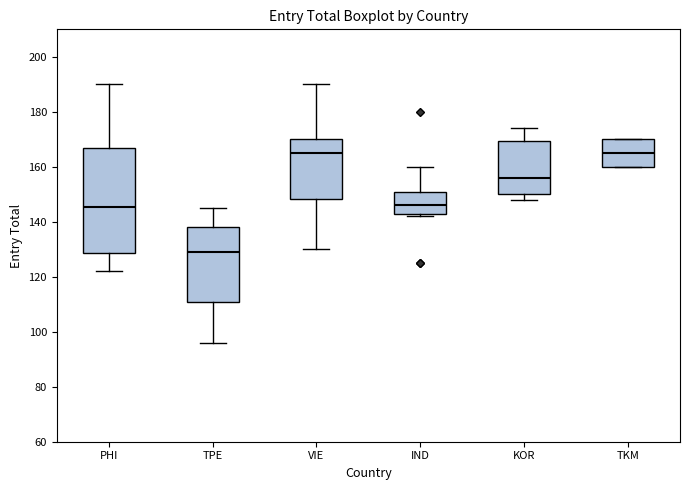

Reading left to right, transcribe this box plot: for each box, give where its median line is, the range the box spans, and where its two whiskers end, as read against the y-axis. The values are not printed on the chart, so give them approximately, as read against the axis.

PHI: median 146, box 128 to 168, whiskers 122 to 190
TPE: median 130, box 110 to 138, whiskers 96 to 146
VIE: median 166, box 148 to 170, whiskers 130 to 190
IND: median 146, box 142 to 152, whiskers 142 (just below the box's lower edge) to 160
KOR: median 156, box 150 to 170, whiskers 148 to 174
TKM: median 166, box 160 to 170, whiskers 160 to 170